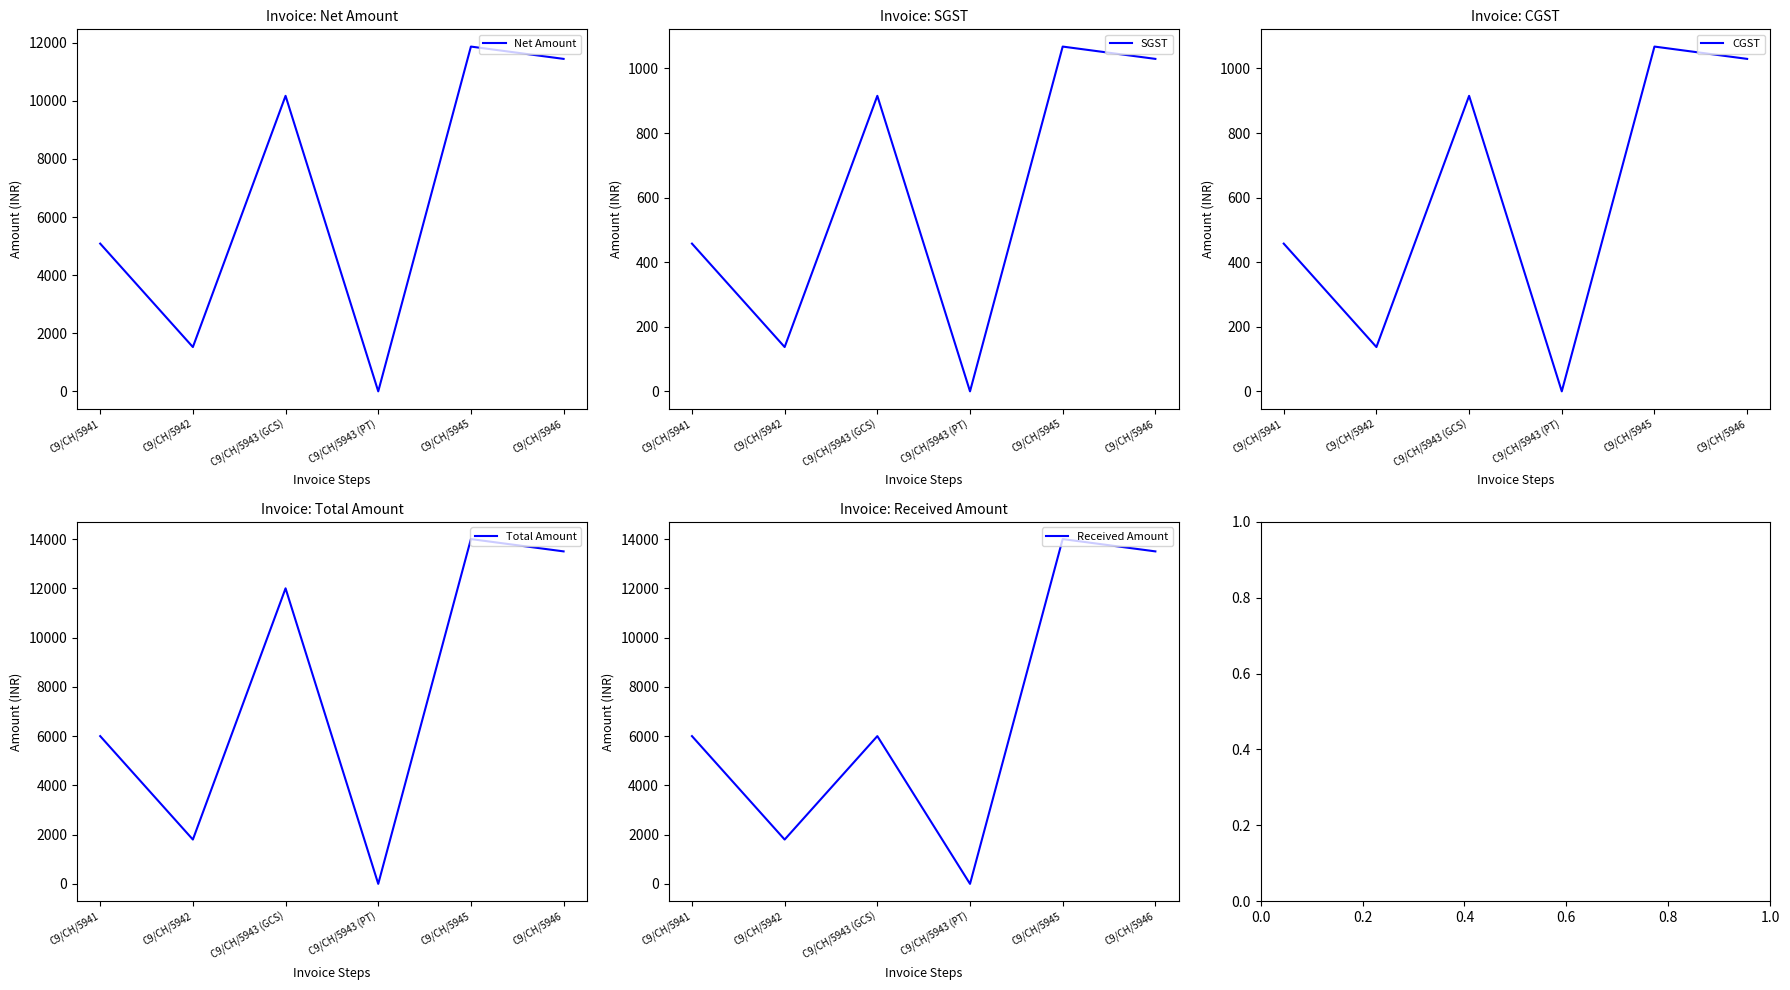

What are all the series names shown in the legend?

Net Amount, SGST, CGST, Total Amount, Received Amount